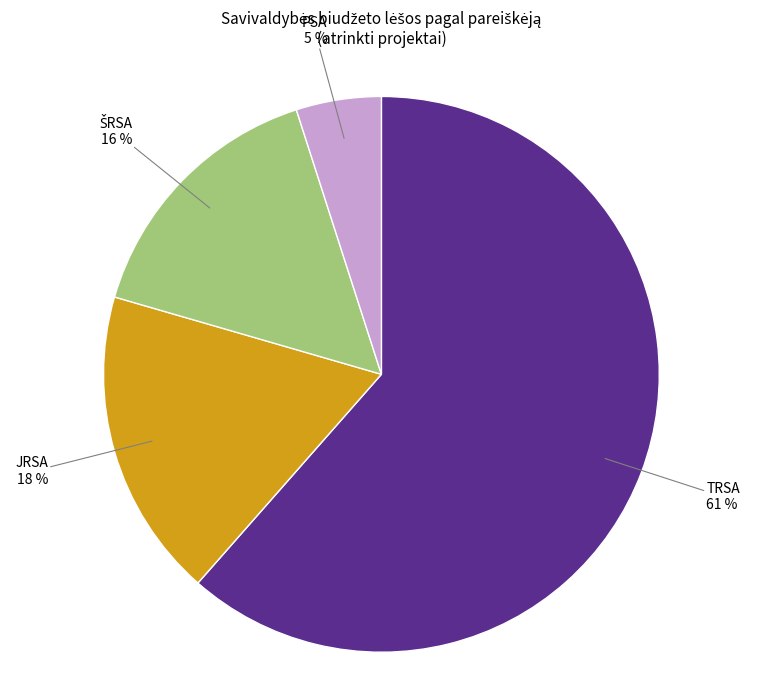

Approximately how many times larger is the value at TRSA compared to JRSA?

3.4